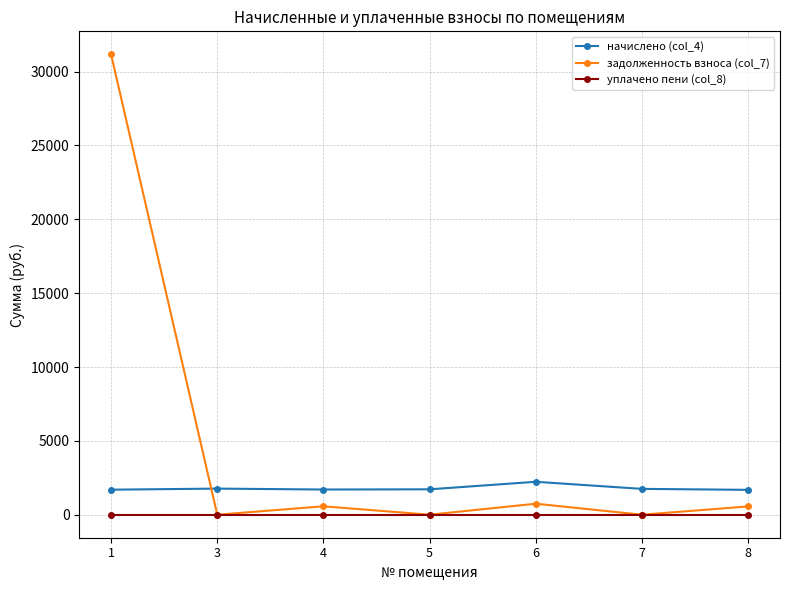

What is the sum of all задолженность взноса (col_7) values?

33039.9